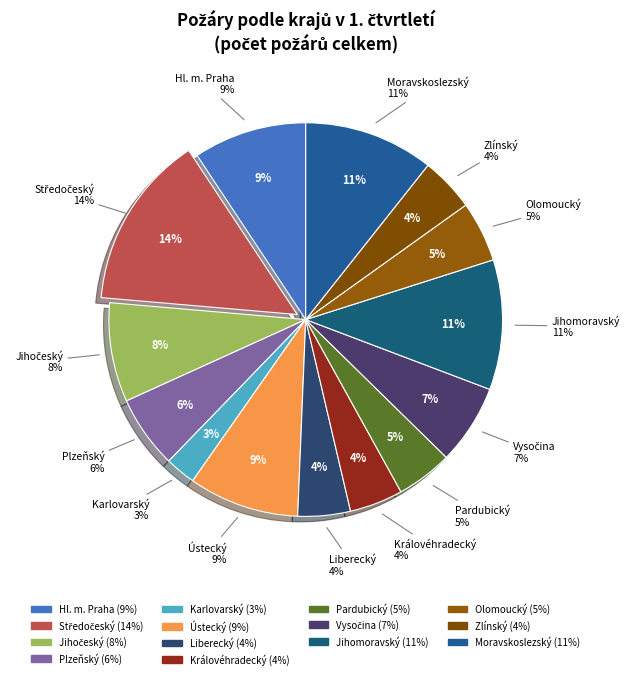

How many segments does this pie chart have?

14